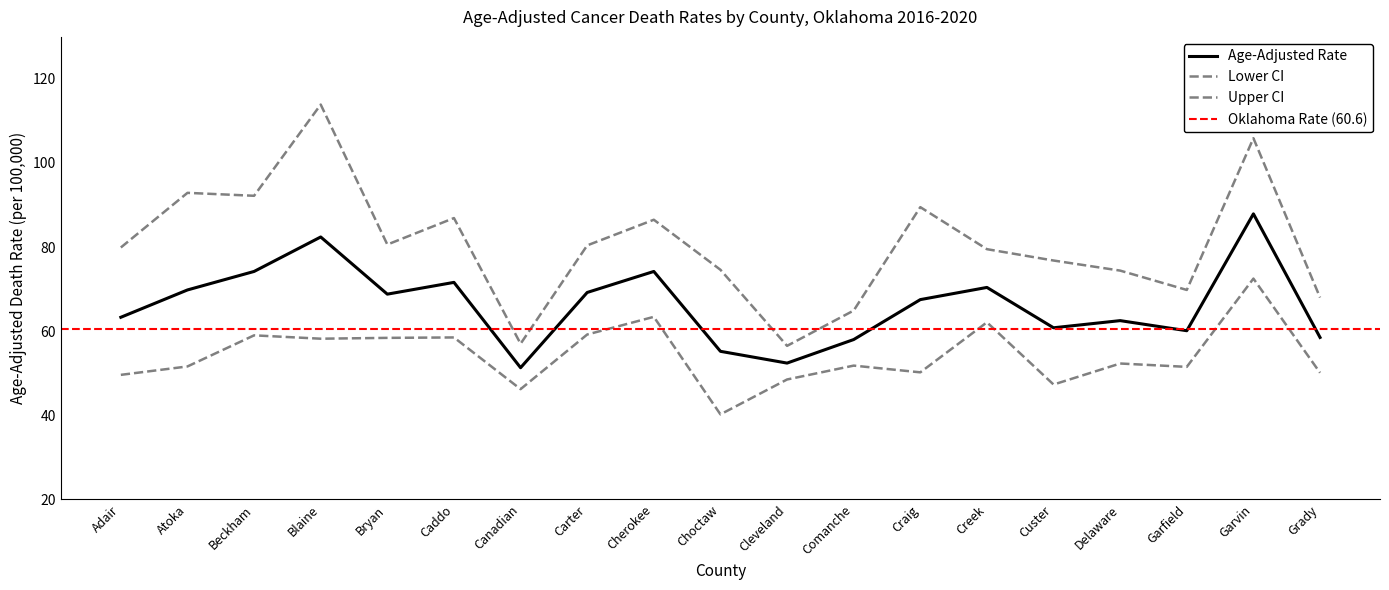

What position from the right is Cherokee?

11